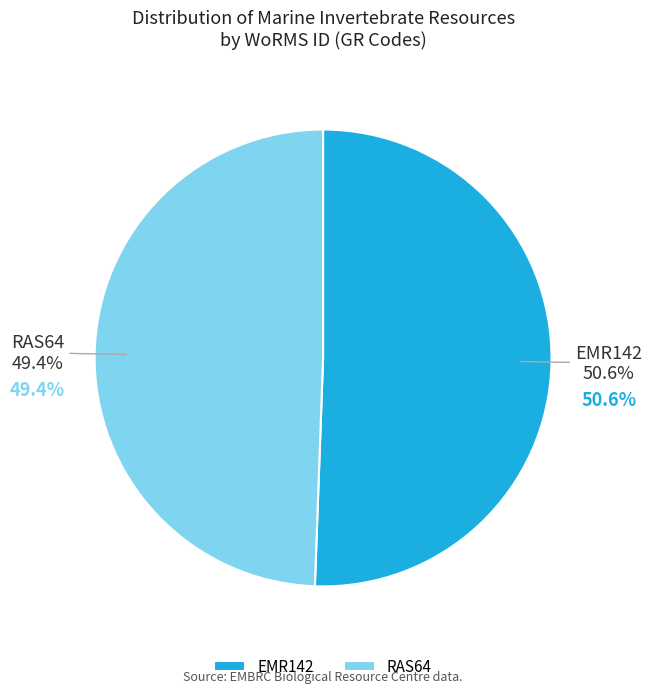

Approximately how many times larger is the value at RAS64 compared to EMR142?

1.0